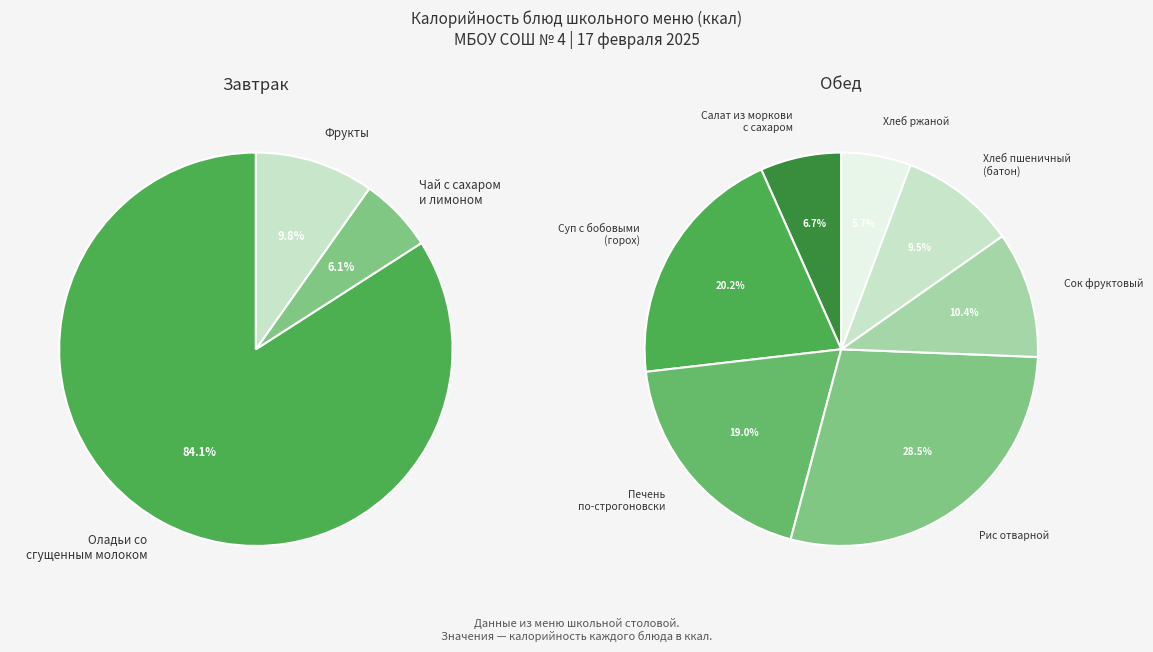

How many slices are in this pie chart?

10